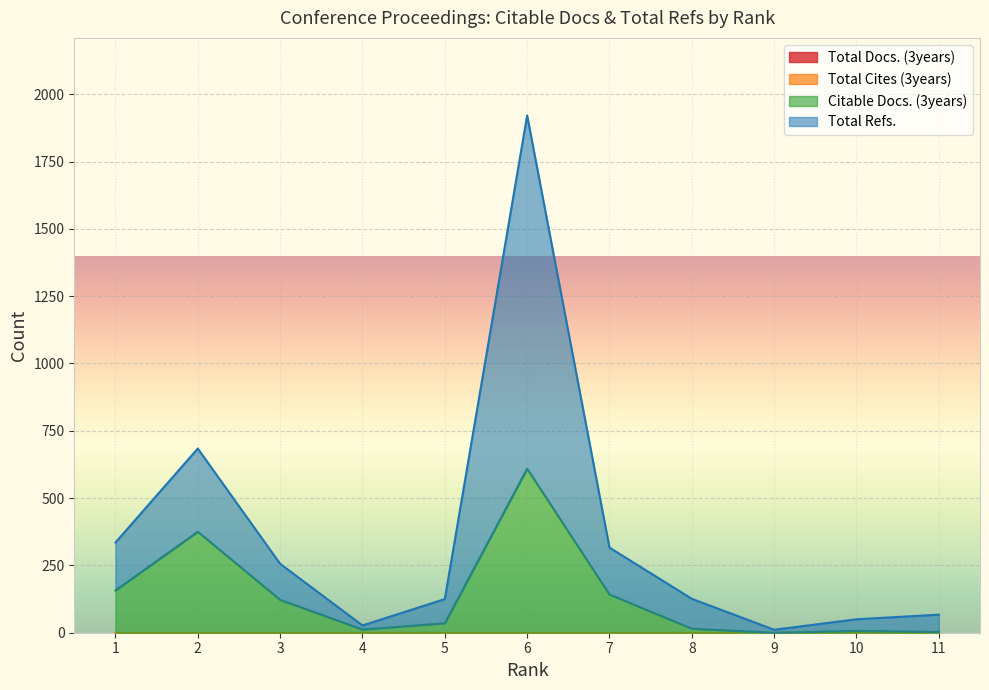

Reading left to right, extract all data points from this chart.

Citable Docs. (3years): 1=157	2=375	3=122	4=12	5=35	6=609	7=142	8=15	9=0	10=7	11=3
Total Refs.: 1=335	2=684	3=256	4=27	5=125	6=1921	7=316	8=126	9=11	10=50	11=67